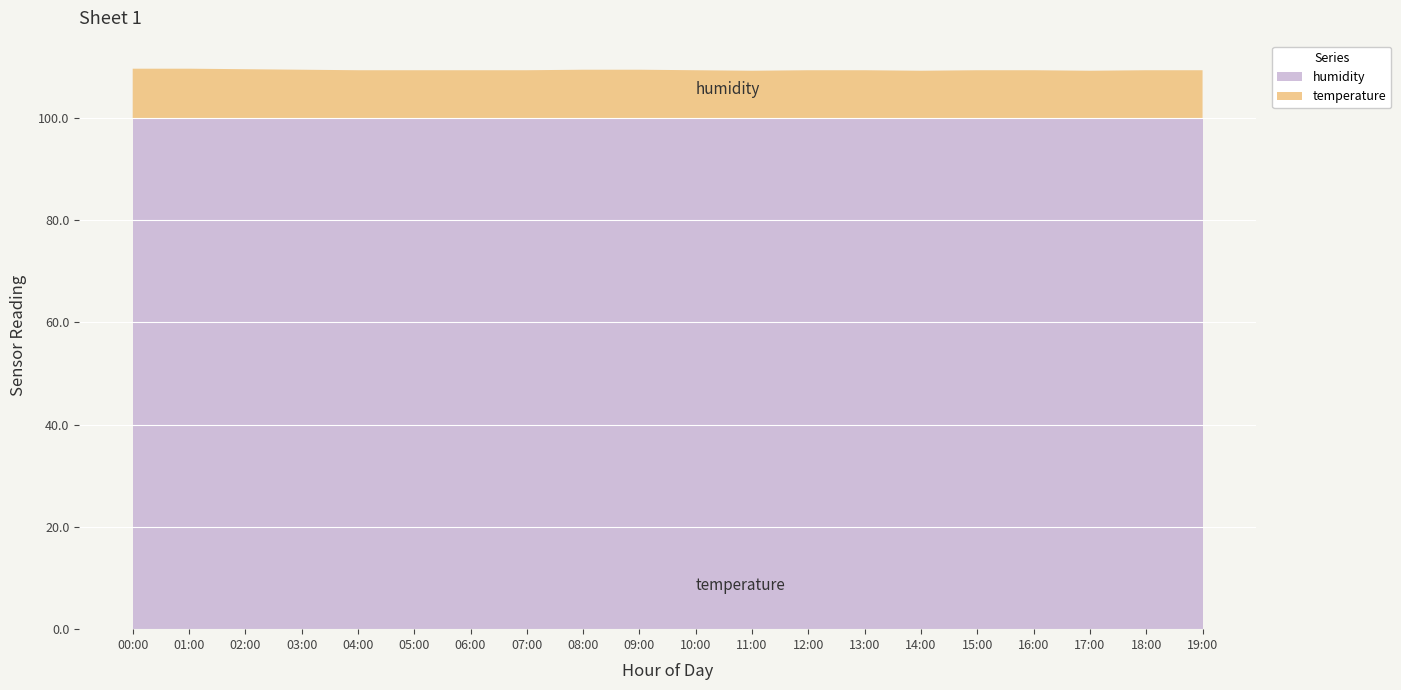

Reading left to right, transcribe all the data shown in this chart.

temperature: 9.7	9.7	9.6	9.5	9.4	9.4	9.4	9.4	9.5	9.5	9.4	9.3	9.4	9.4	9.3	9.4	9.4	9.3	9.4	9.4
humidity: 99.9	99.9	99.9	99.9	99.9	99.9	99.9	99.9	99.9	99.9	99.9	99.9	99.9	99.9	99.9	99.9	99.9	99.9	99.9	99.9